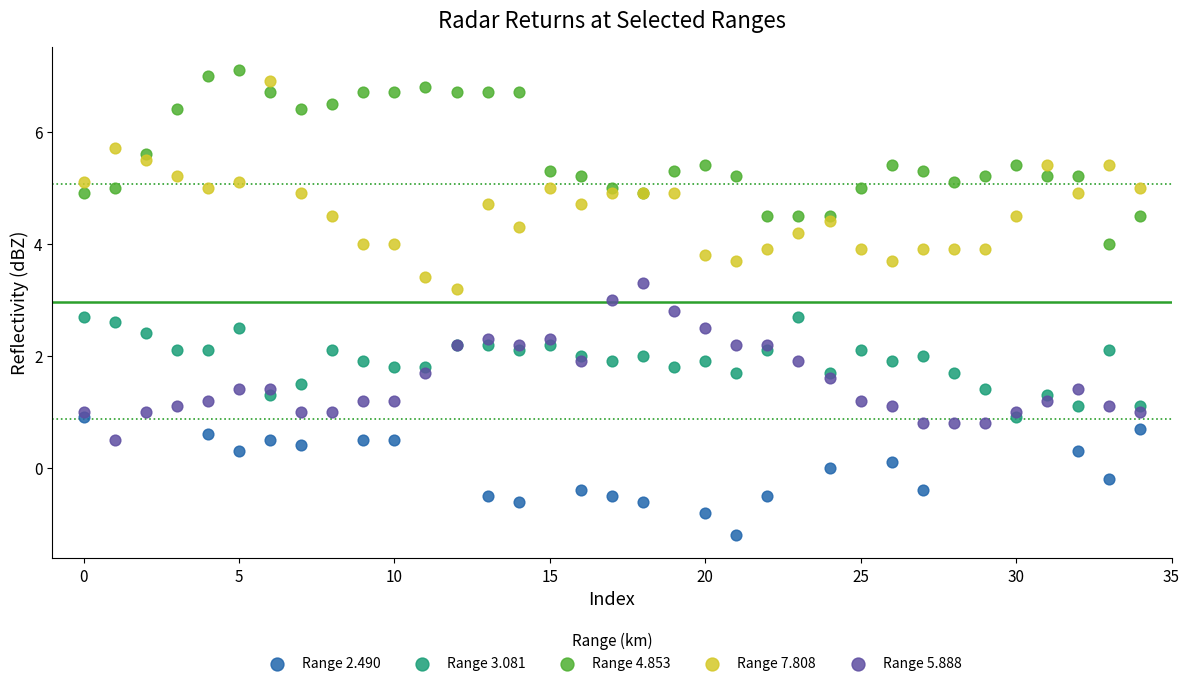

Which series reaches the minimum Y coordinate?

Range 2.490